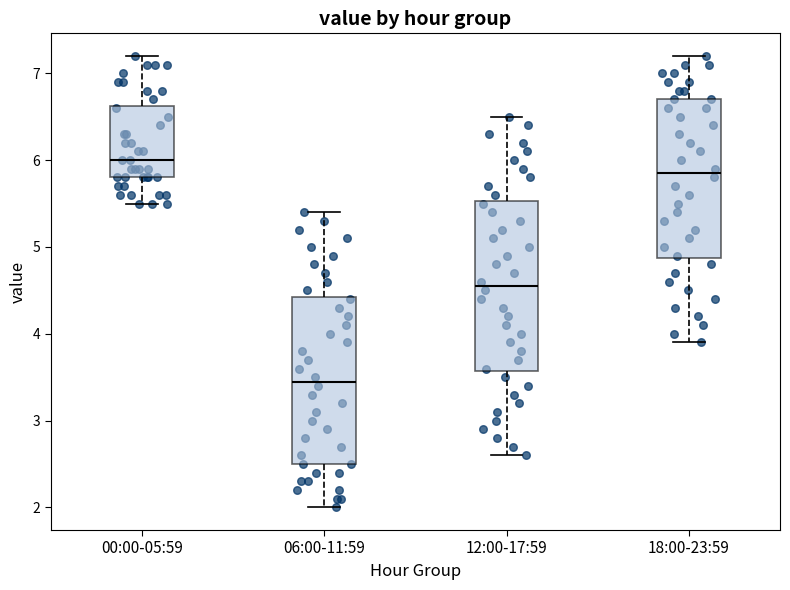

Reading left to right, transcribe this box plot: for each box, give where its median line is, the range the box spans, and where its two whiskers end, as read against the y-axis. The values are not printed on the chart, so give them approximately, as read against the axis.

00:00-05:59: median 6.0, box 5.8 to 6.6, whiskers 5.5 to 7.2
06:00-11:59: median 3.5, box 2.5 to 4.4, whiskers 2.0 to 5.4
12:00-17:59: median 4.6, box 3.6 to 5.5, whiskers 2.6 to 6.5
18:00-23:59: median 5.9, box 4.9 to 6.7, whiskers 3.9 to 7.2